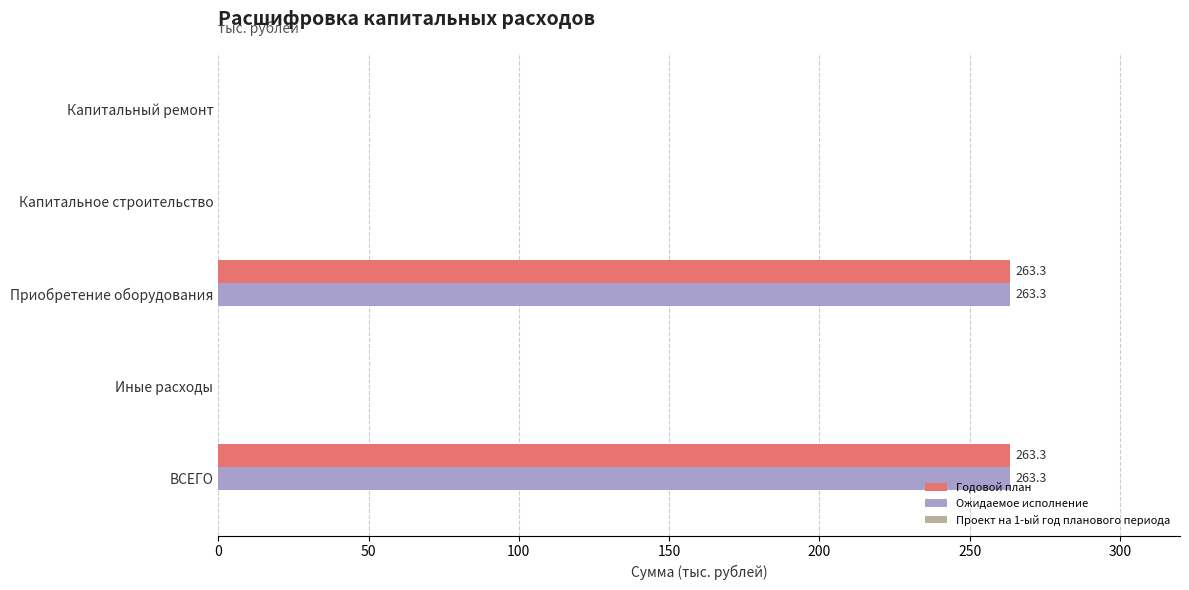

What is the total value across all series at ВСЕГО?

526.6